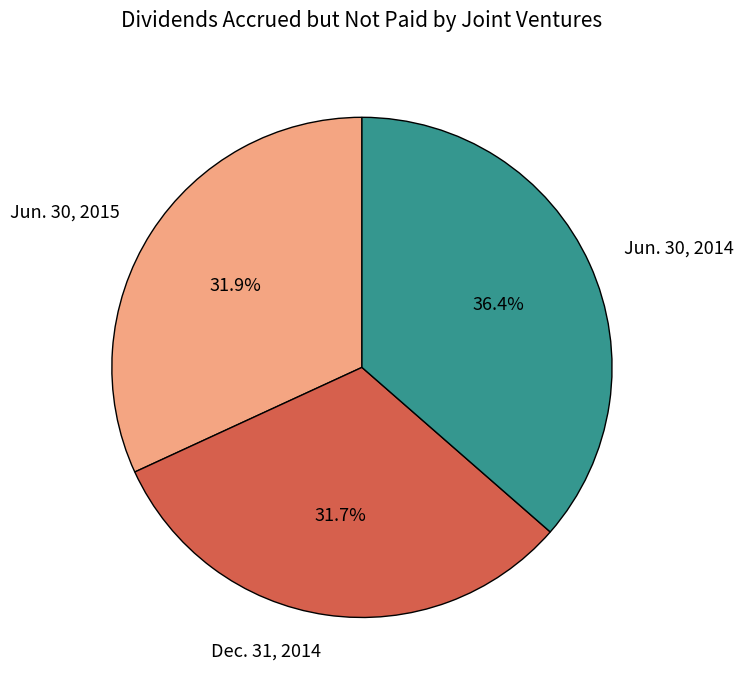

To the nearest percent, what percentage of the pie is Dec. 31, 2014?

32%